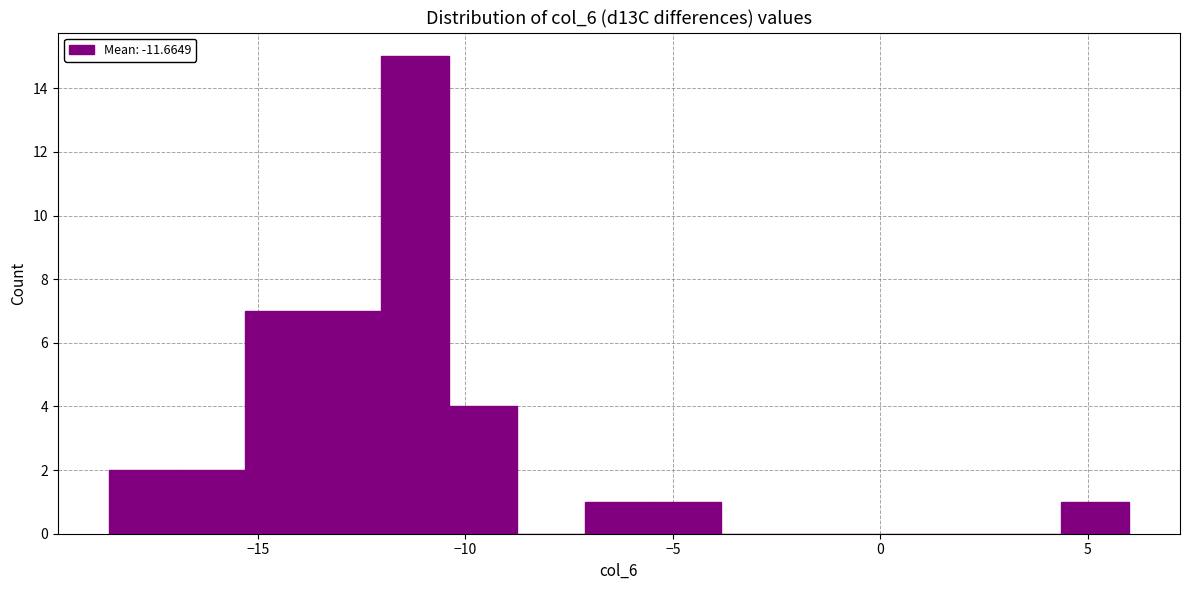

Around what value on the x-axis is the tallest bar? Give the approximate position of its centre, as read against the axis.

-11.0